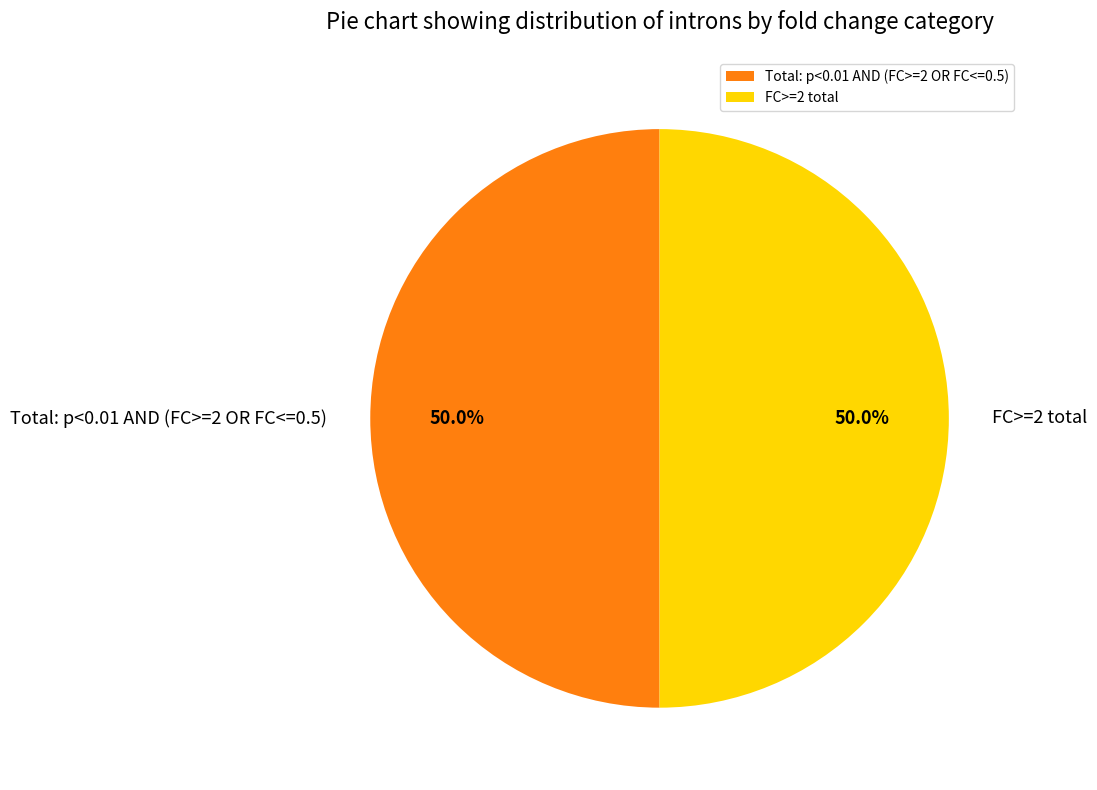

What is the ratio of the value at Total: p<0.01 AND (FC>=2 OR FC<=0.5) to the value at FC>=2 total?

1.0